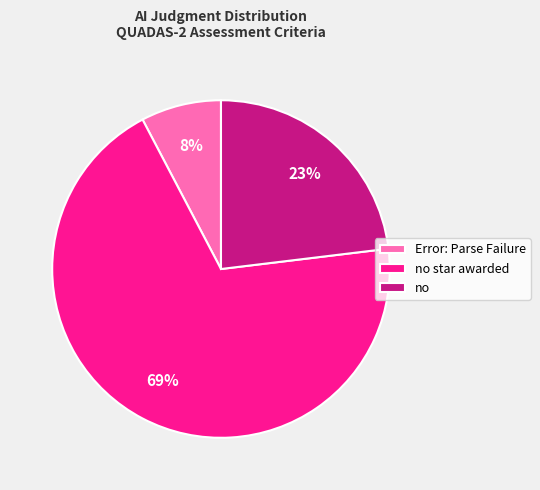

What is the largest slice in the pie chart?

no star awarded